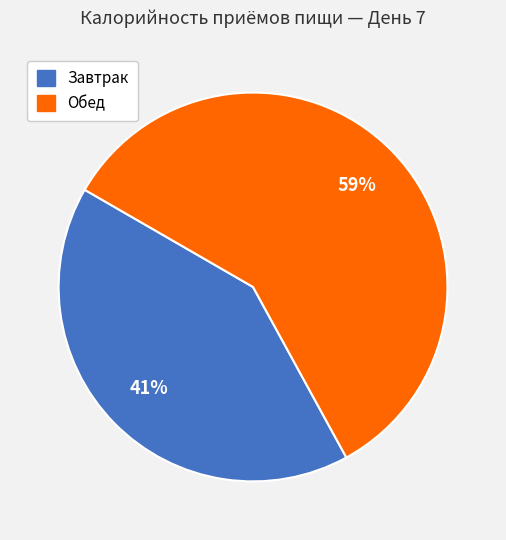

Approximately how many times larger is the value at Обед compared to Завтрак?

1.4